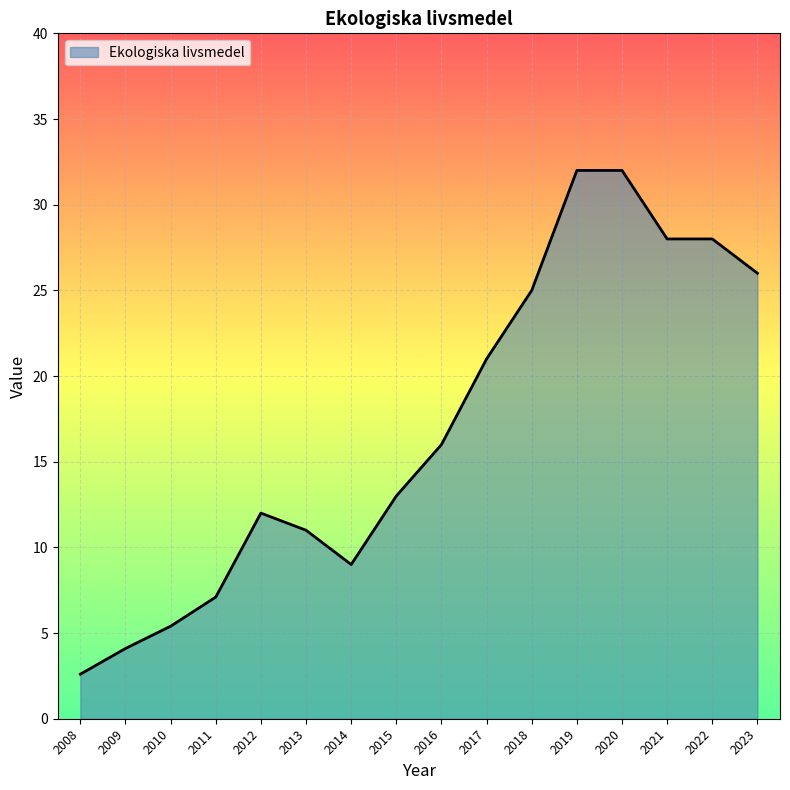

What is the minimum value shown in the chart?

2.6